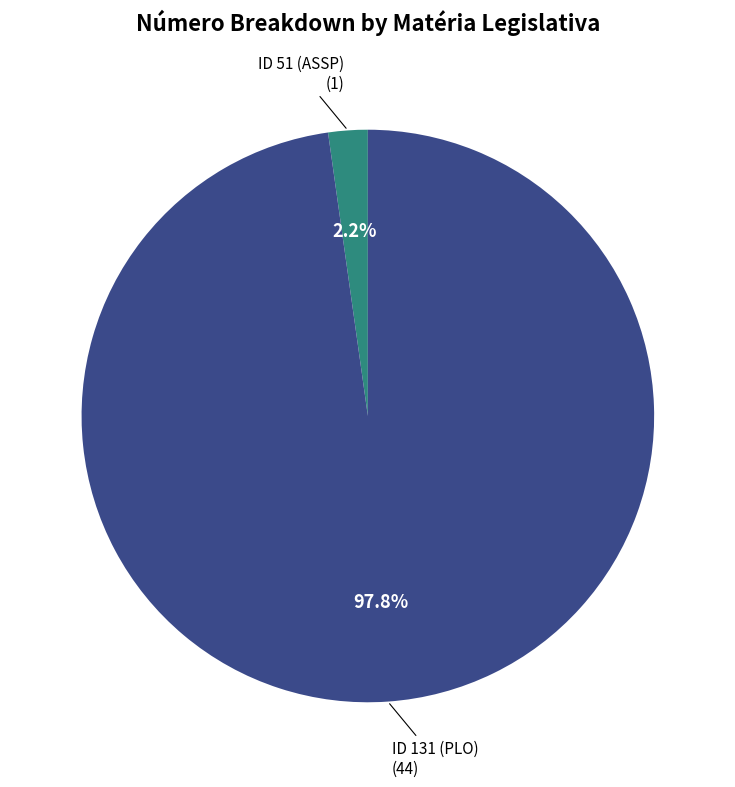

Is there any slice that represents more than half of the pie?

Yes